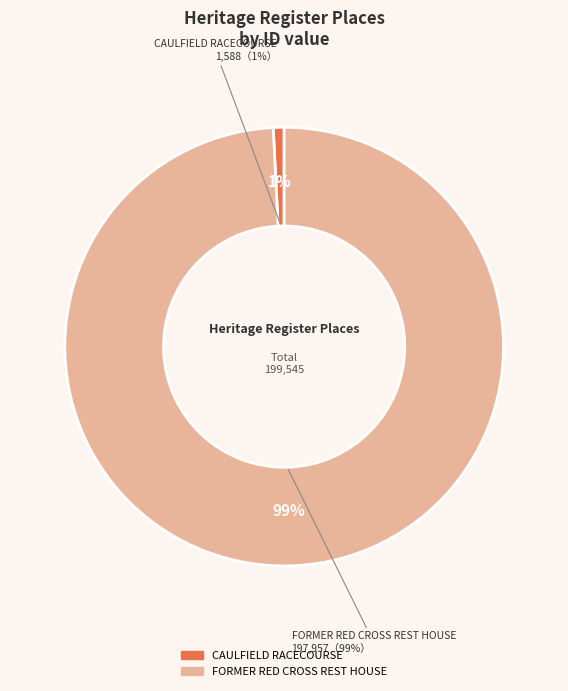

Which slice is the largest?

FORMER RED CROSS REST HOUSE